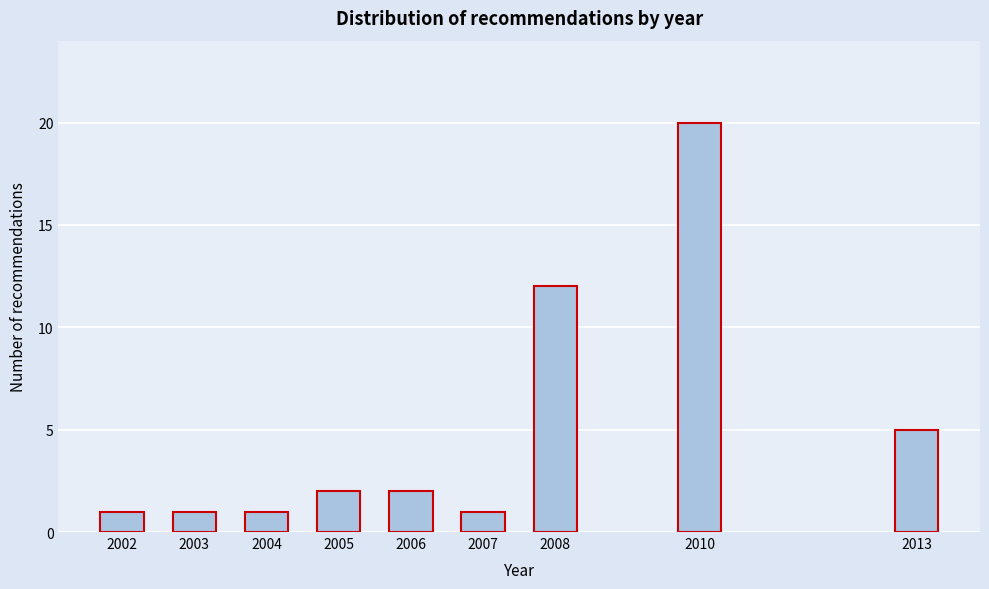

Reading right to left, what are all the values shown in this chart?

2013=5	2010=20	2008=12	2007=1	2006=2	2005=2	2004=1	2003=1	2002=1